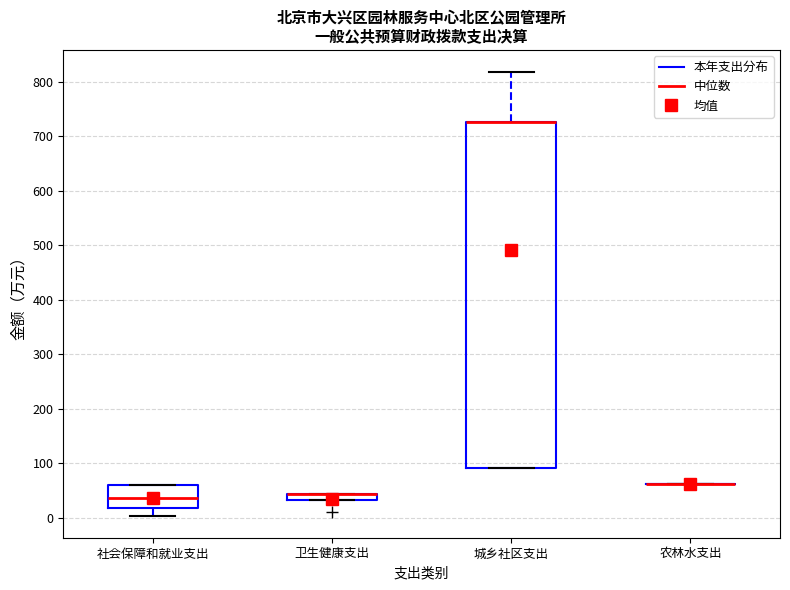

Which box is the tallest, from its lower edge to its upper edge?

城乡社区支出